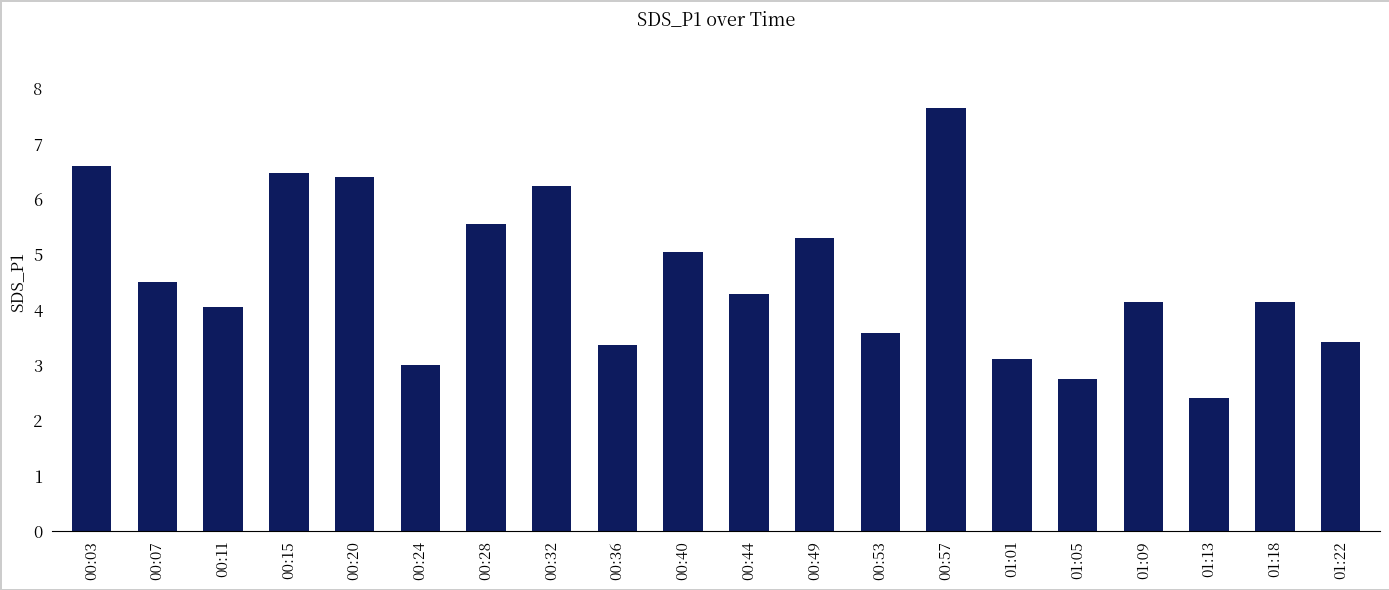

Between 00:57 and 00:53, which is larger?

00:57